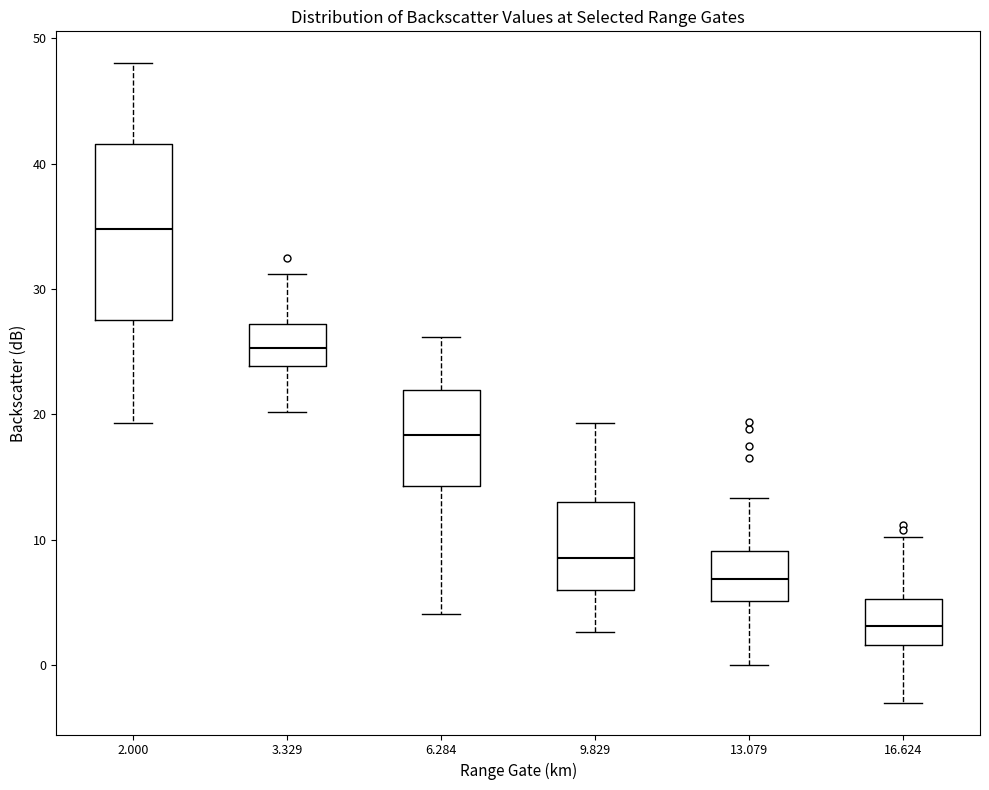

Which box is the tallest, from its lower edge to its upper edge?

2.000